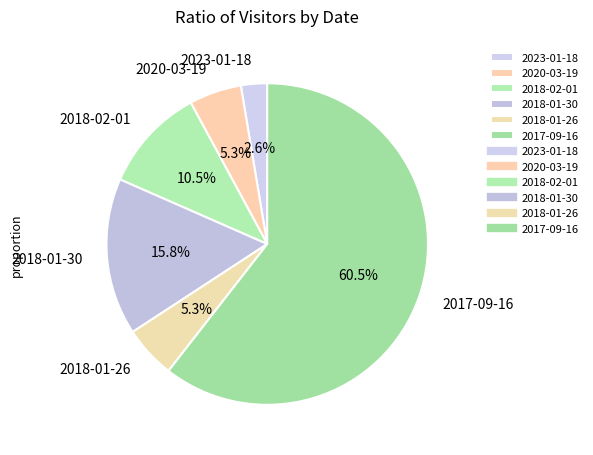

What is the smallest slice in the pie chart?

2023-01-18